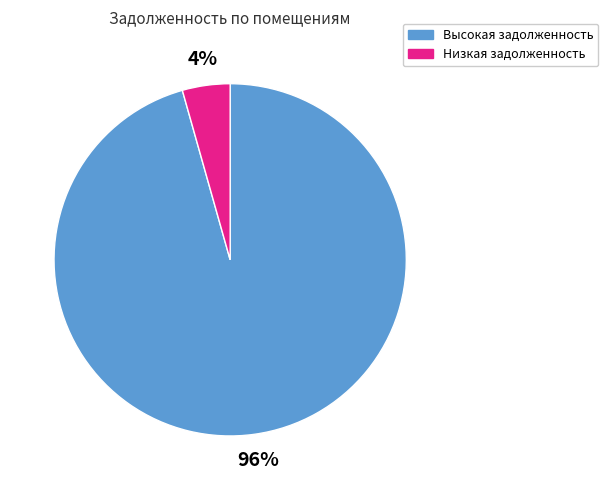

Is there any slice that represents more than half of the pie?

Yes